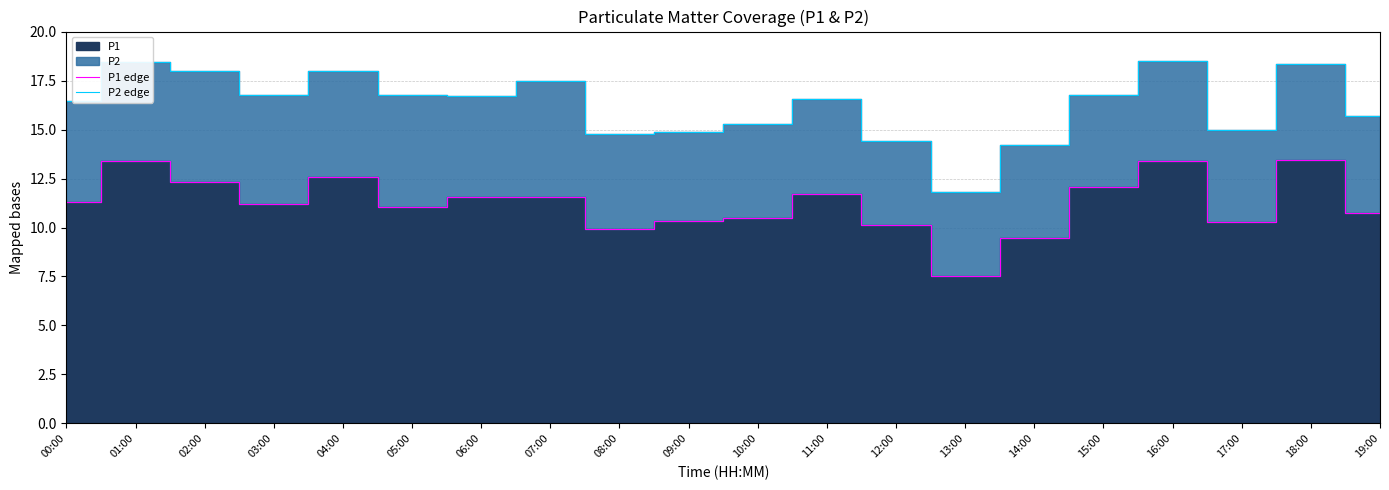

Rank the series by their average value, from lowest to highest.

P1 edge, P2 edge